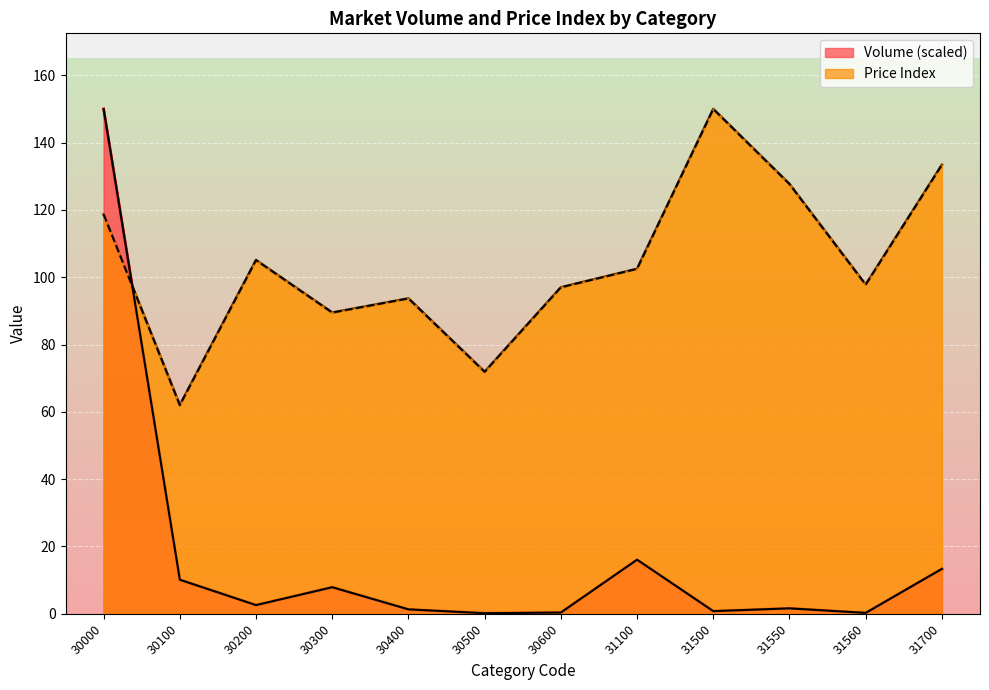

At how many categories does at least one series exceed 36?

12